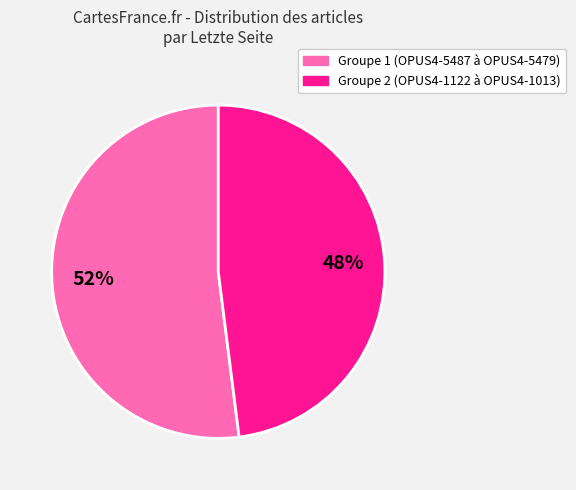

How many segments does this pie chart have?

2